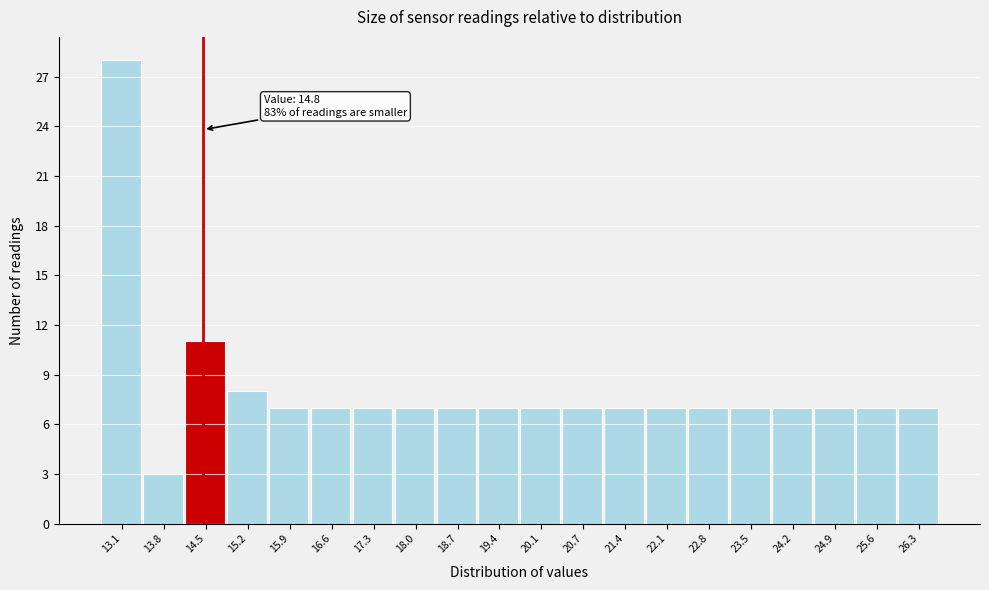

Reading right to left, transcribe all the data shown in this chart.

7	7	7	7	7	7	7	7	7	7	7	7	7	7	7	7	8	11	3	28